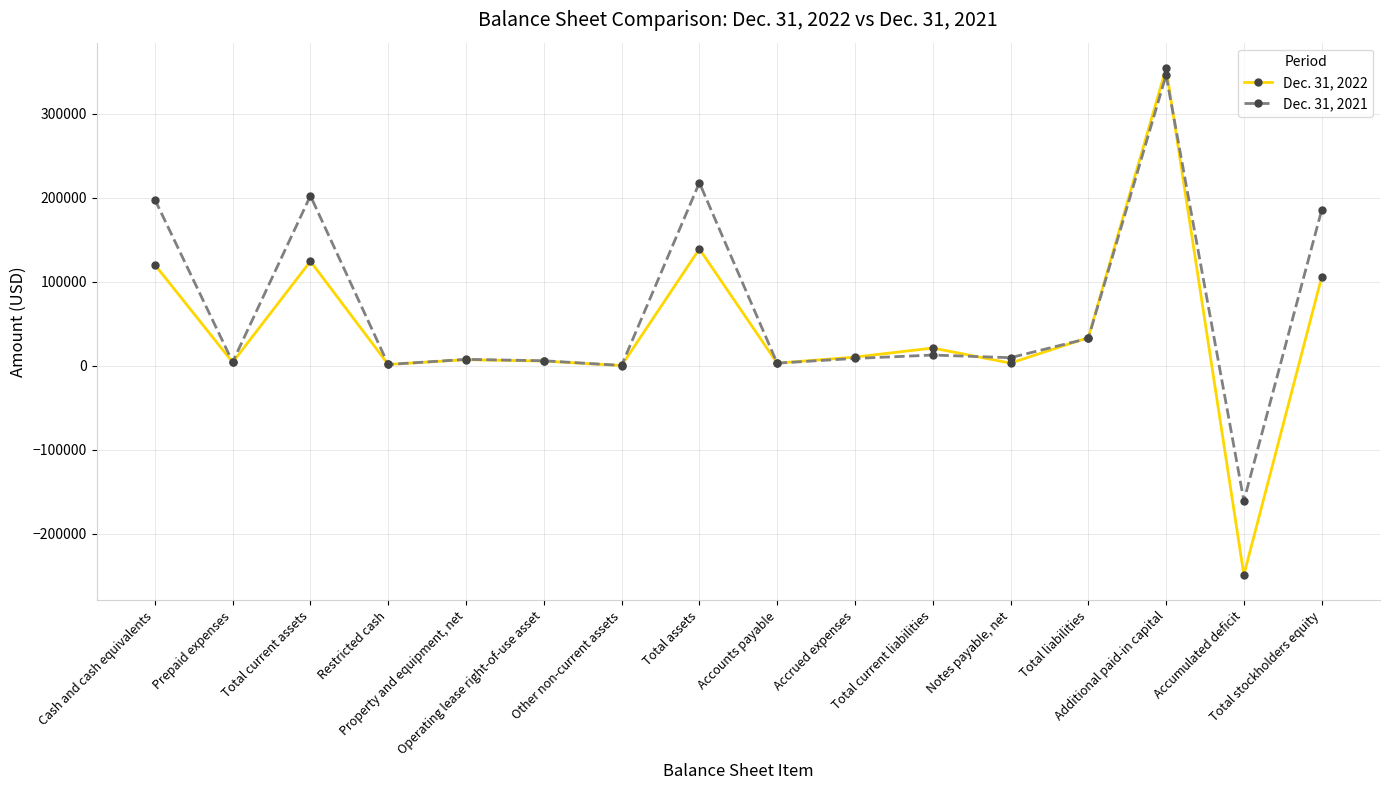

What is the difference between the second highest and minimum values in the Dec. 31, 2021 series?

378946